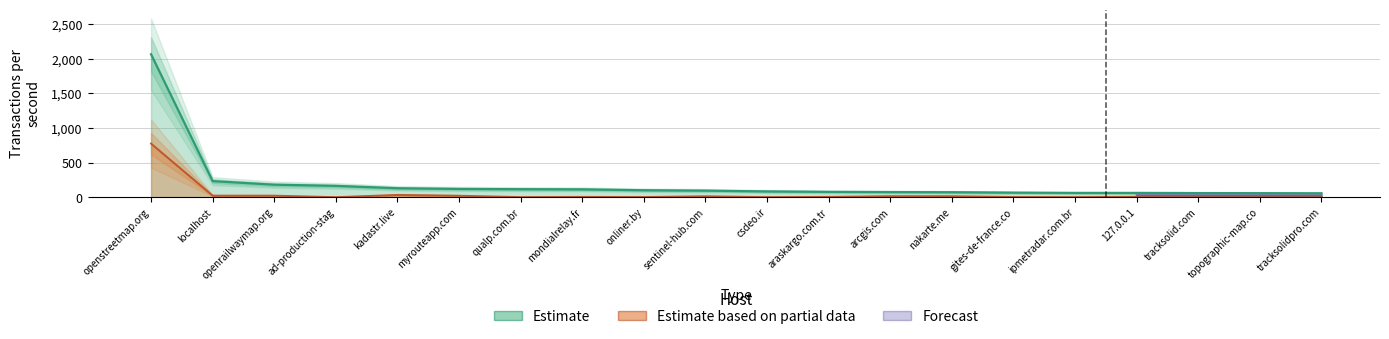

True or false: tps_miss and tps intersect in this chart.

False